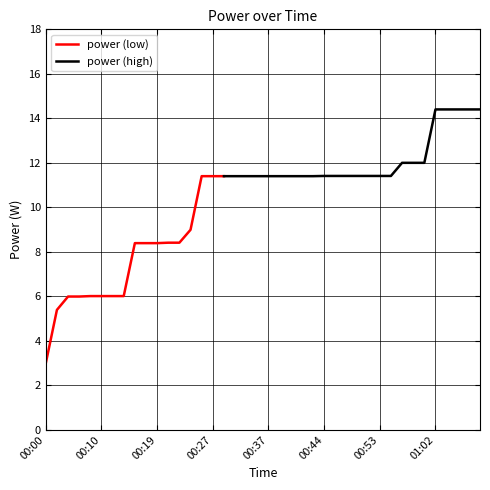

What is the highest value of the power (low) series?

11.4